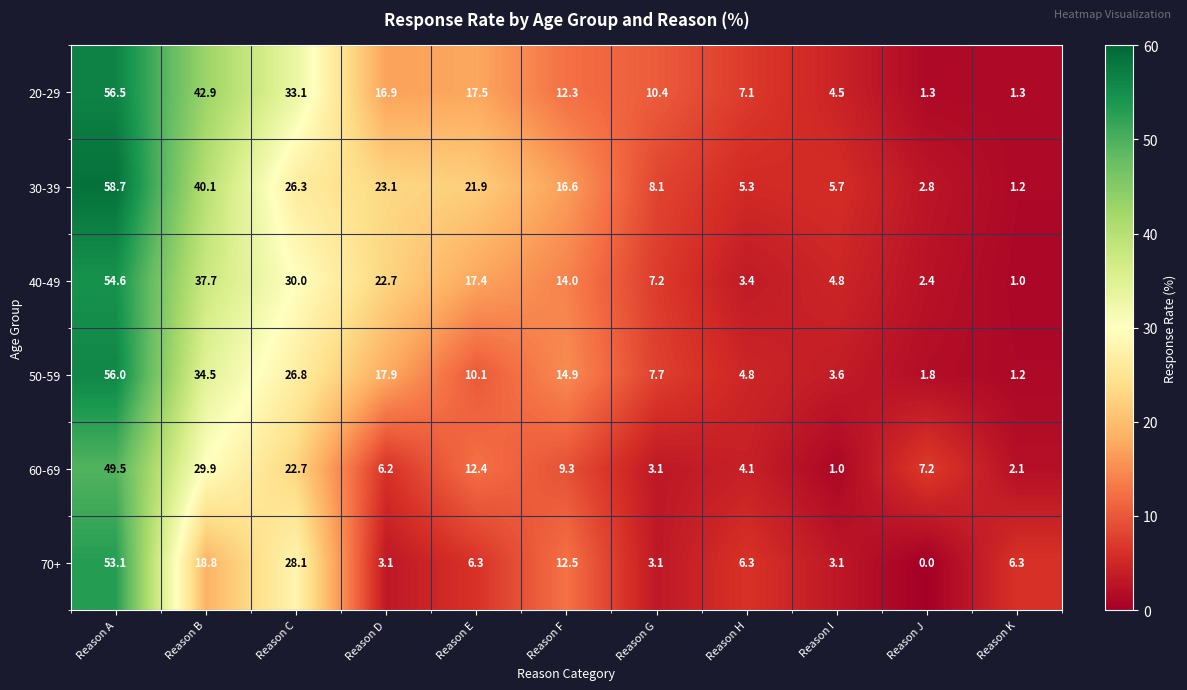

How many series are shown in this chart?

6